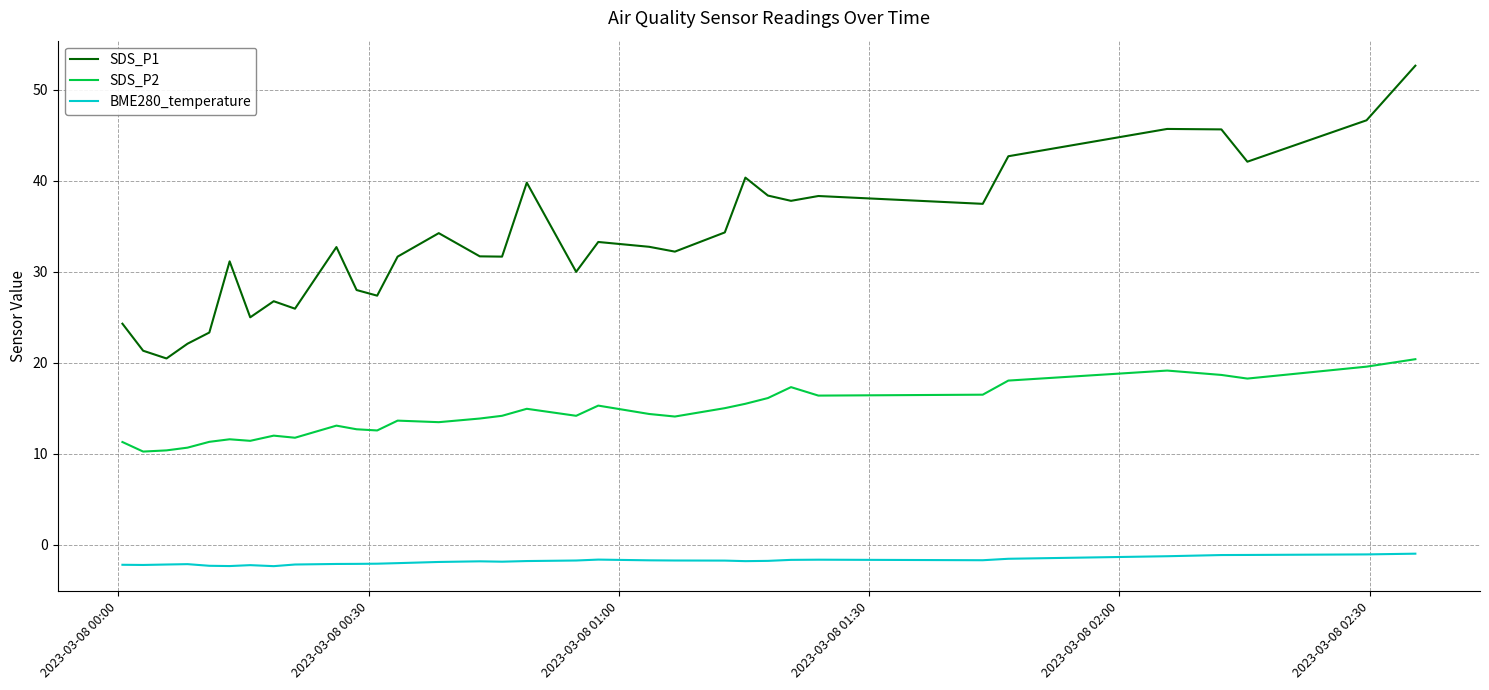

Which series has the largest range (max minus min)?

SDS_P1